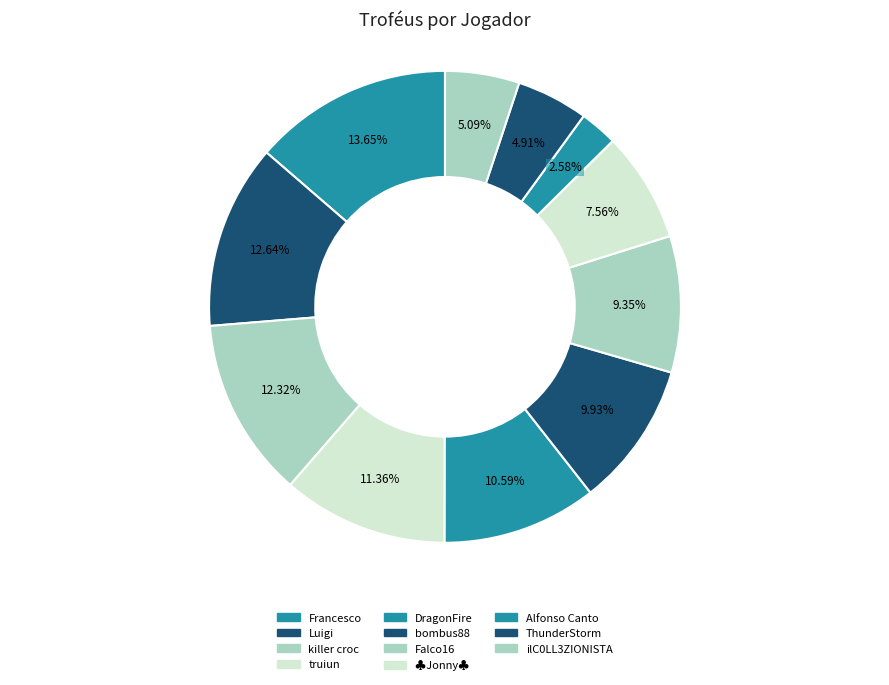

To the nearest percent, what is the difference between the largest and smallest slice percentages?

11%